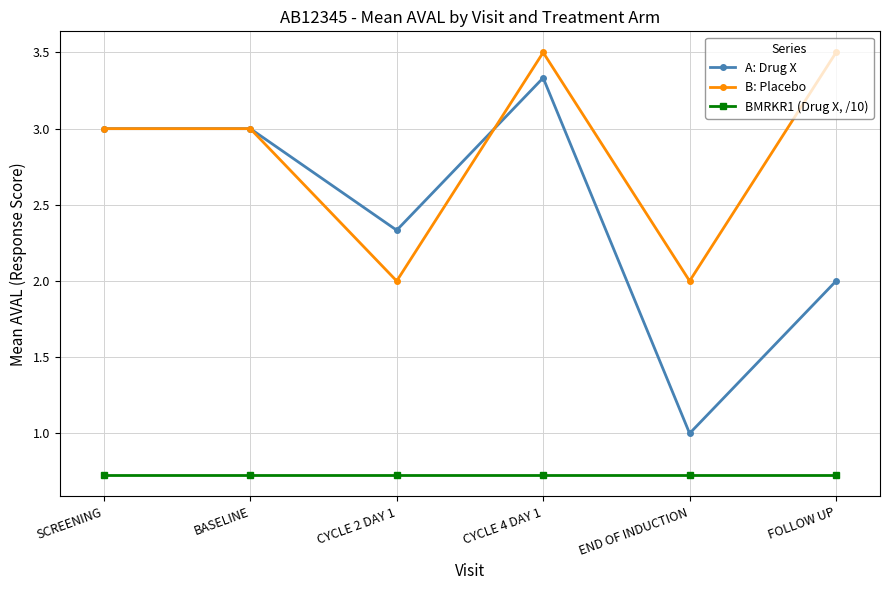

Rank the series at CYCLE 2 DAY 1 from lowest to highest value.

BMRKR1 (Drug X, /10), B: Placebo, A: Drug X